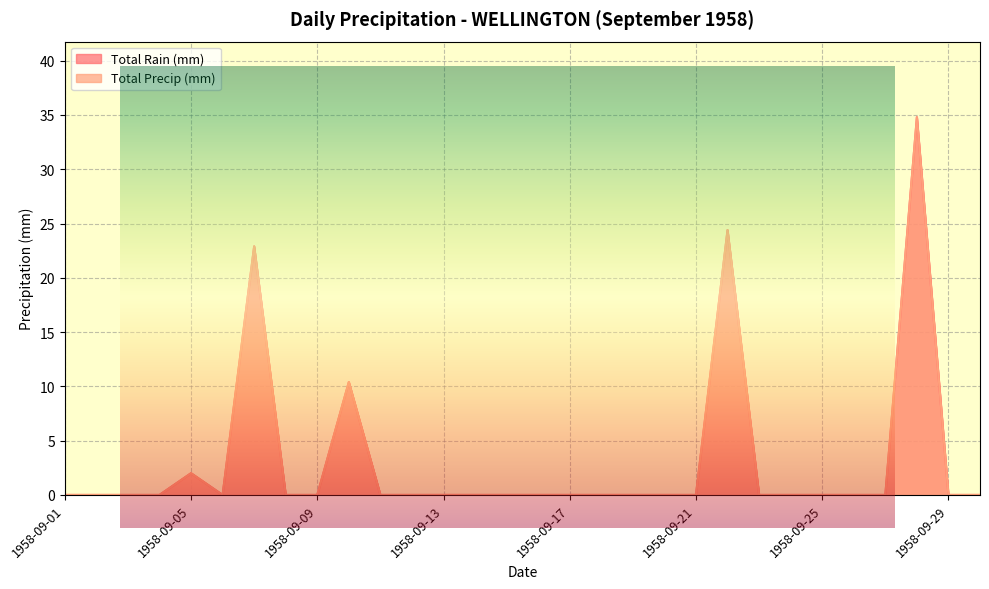

What is the maximum value shown in the chart?

34.8